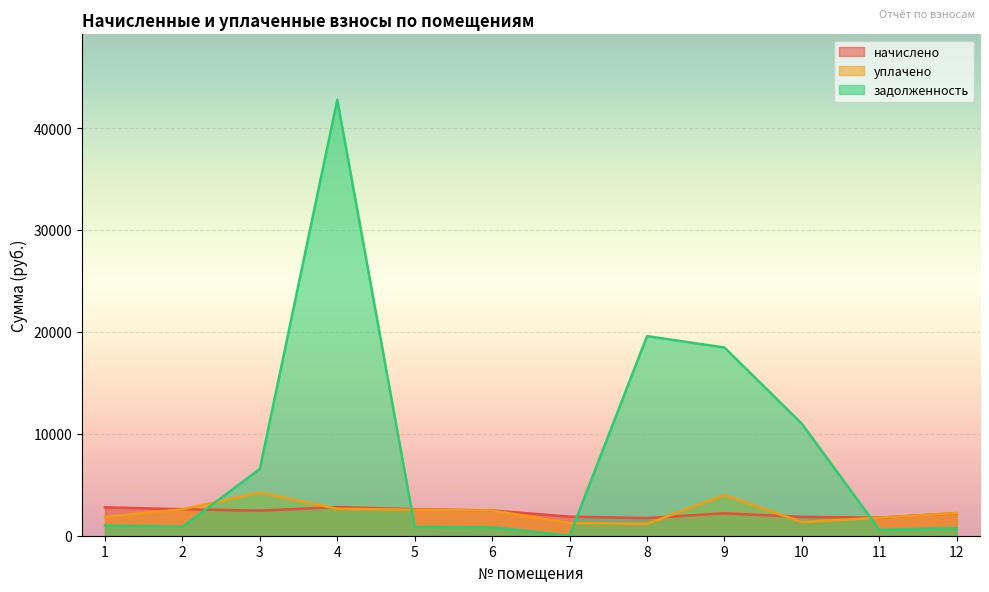

At which category does уплачено reach its first local peak?

3